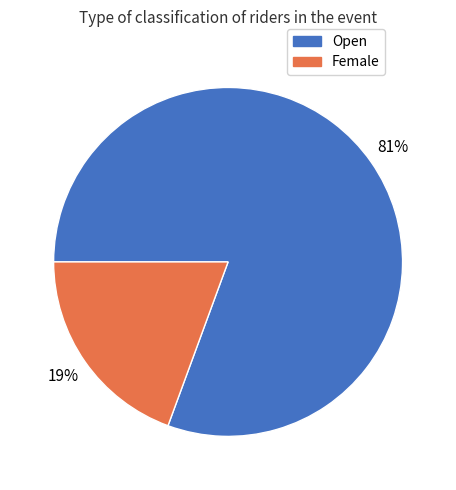

Combined, do Female and Open account for over 50%?

Yes